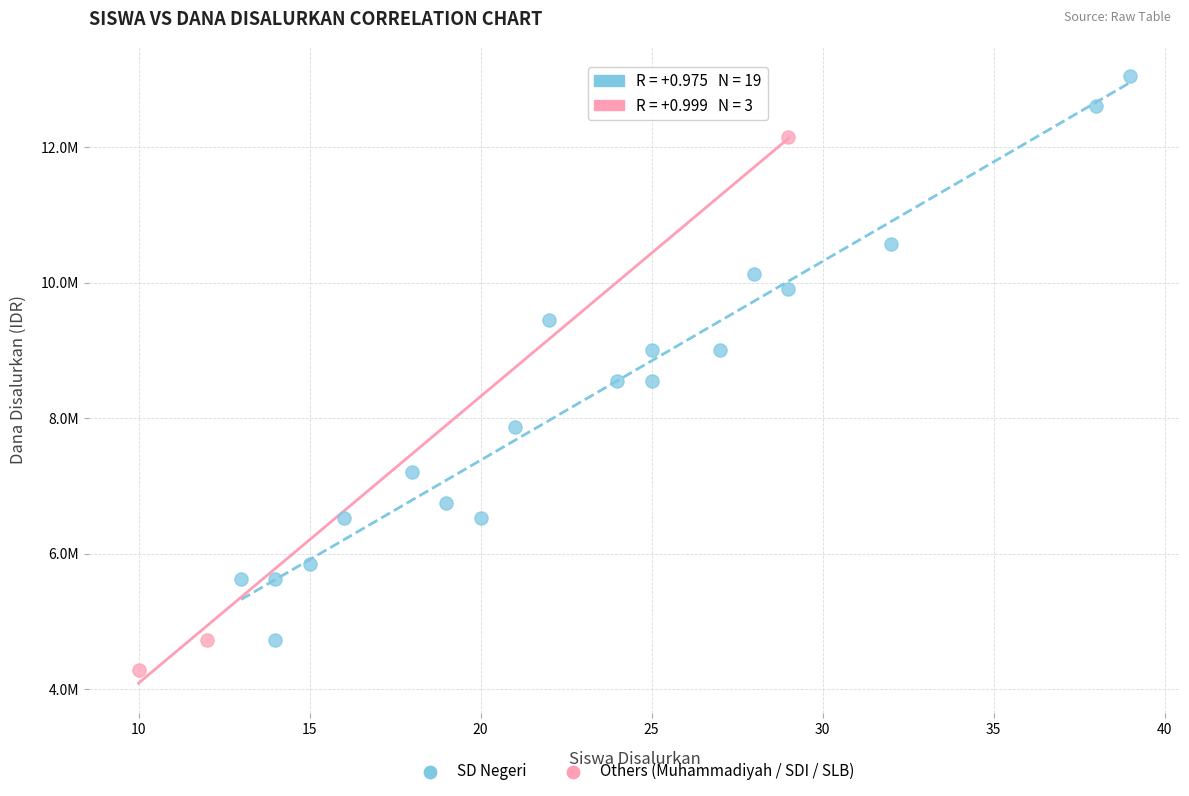

What are all the series names shown in the legend?

SD Negeri, Others (Muhammadiyah / SDI / SLB)